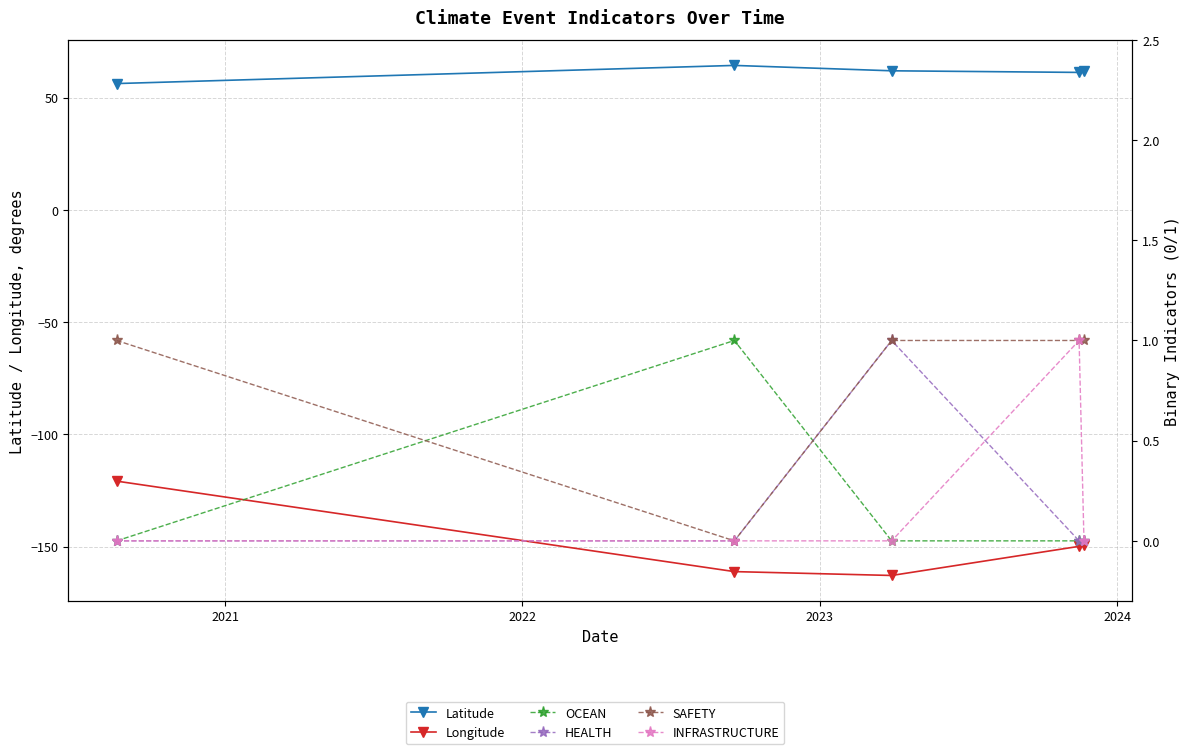

The value of OCEAN at 2024 is -0.4. True or false?

False